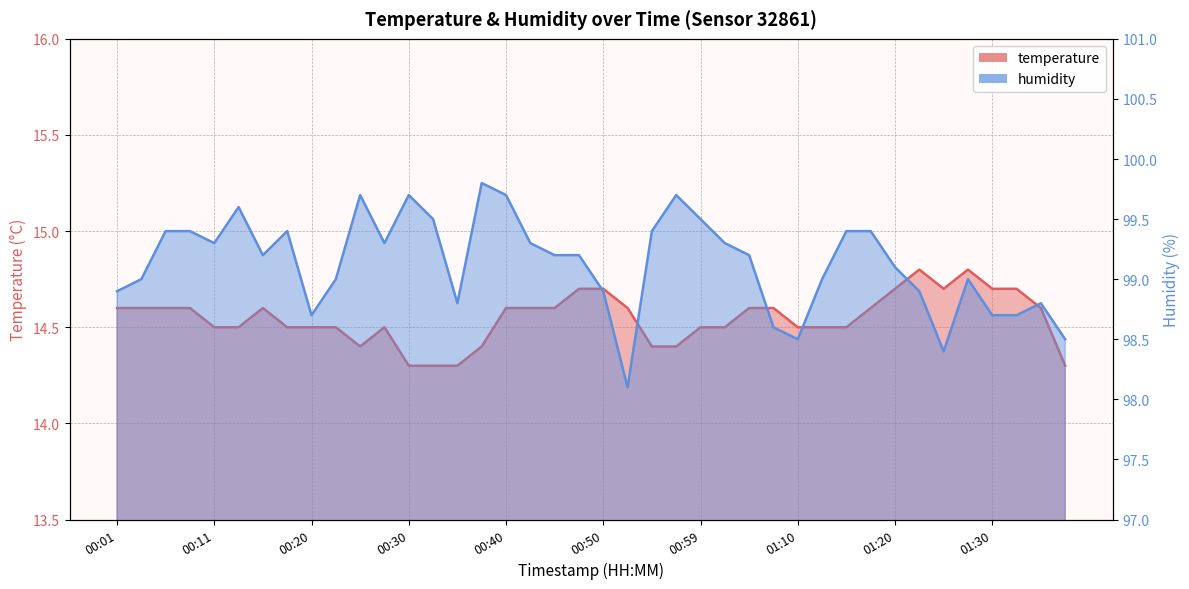

What is the smallest value displayed?

14.3